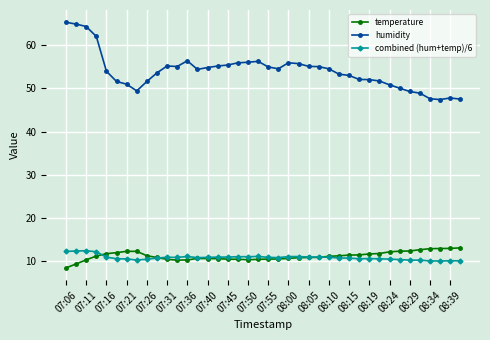

List the series in order of their peak value, highest first.

humidity, temperature, combined (hum+temp)/6